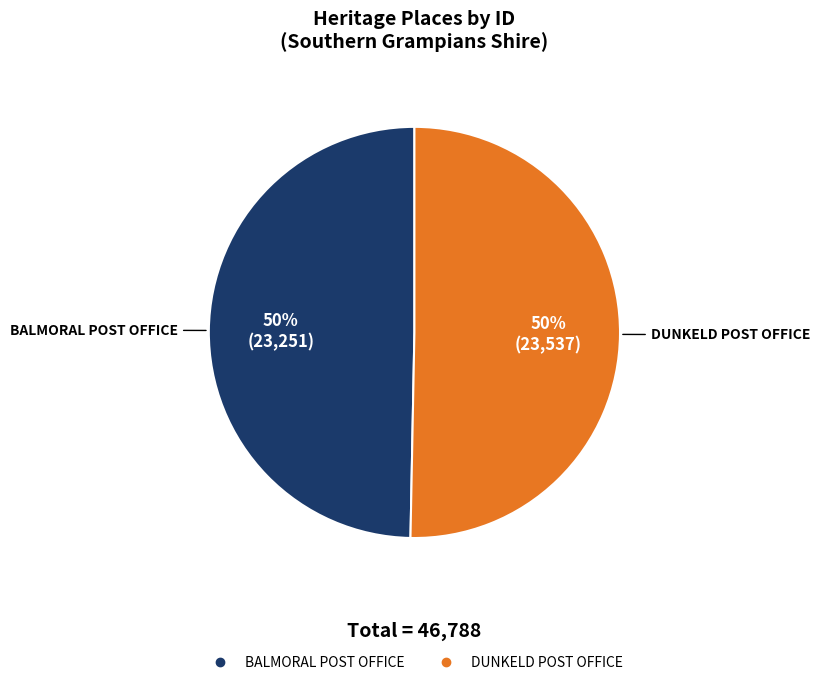

Combined, do DUNKELD POST OFFICE and BALMORAL POST OFFICE account for over 50%?

Yes